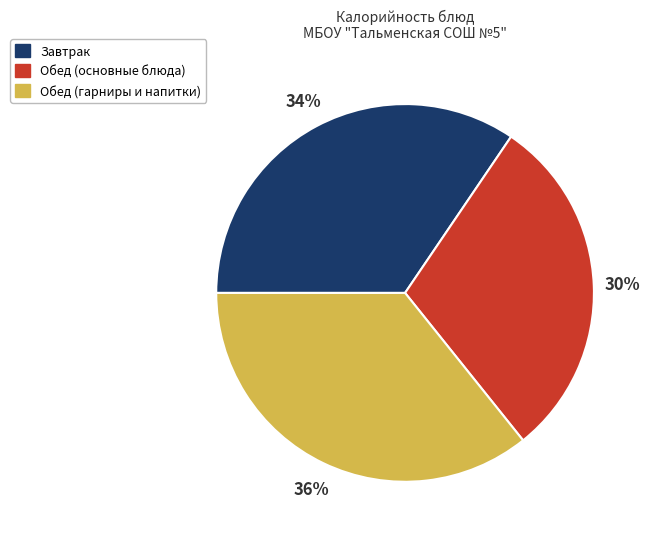

Do Обед (гарниры и напитки) and Завтрак together represent more than half of the pie?

Yes